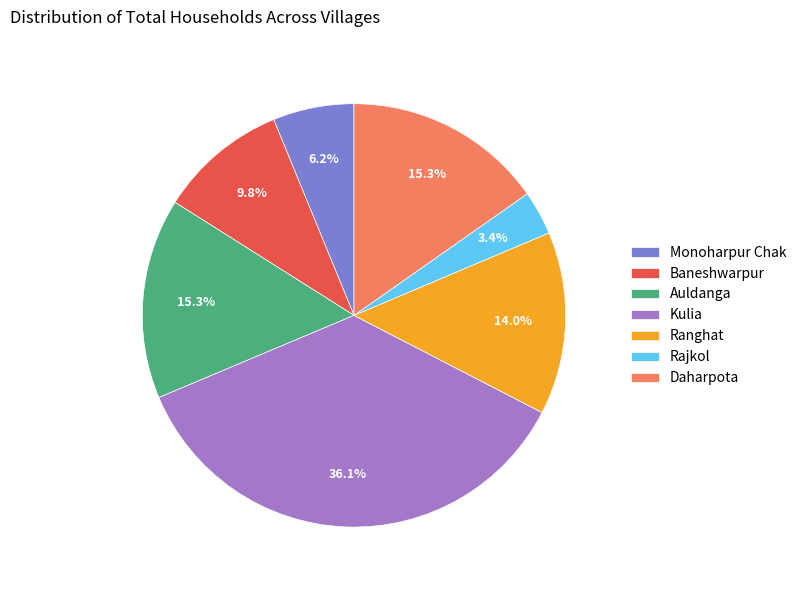

What is the ratio of the value at Auldanga to the value at Rajkol?

4.5